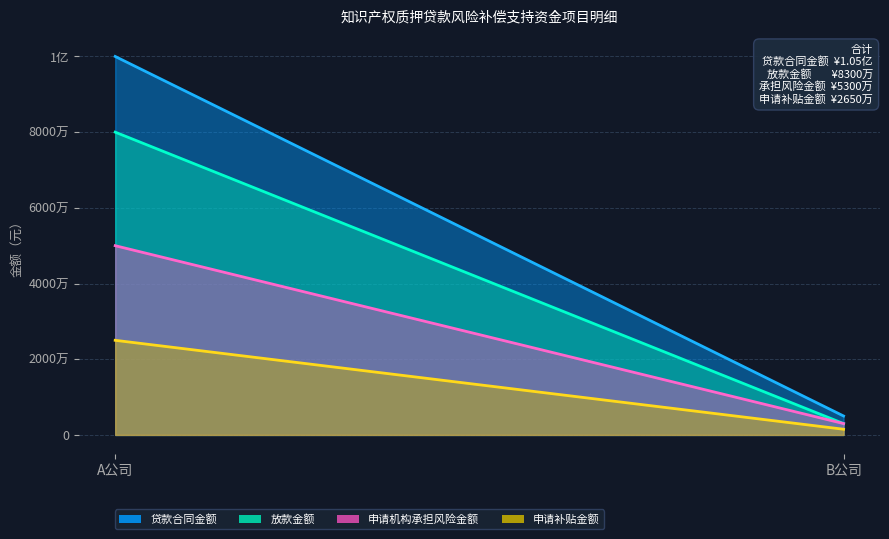

At which label does 放款金额 reach its minimum?

B公司